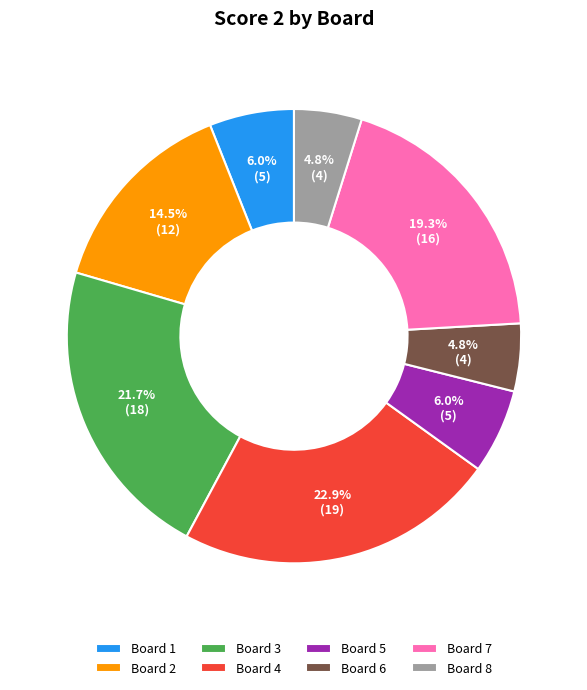

What percentage do Board 2 and Board 1 together represent?

20.5%